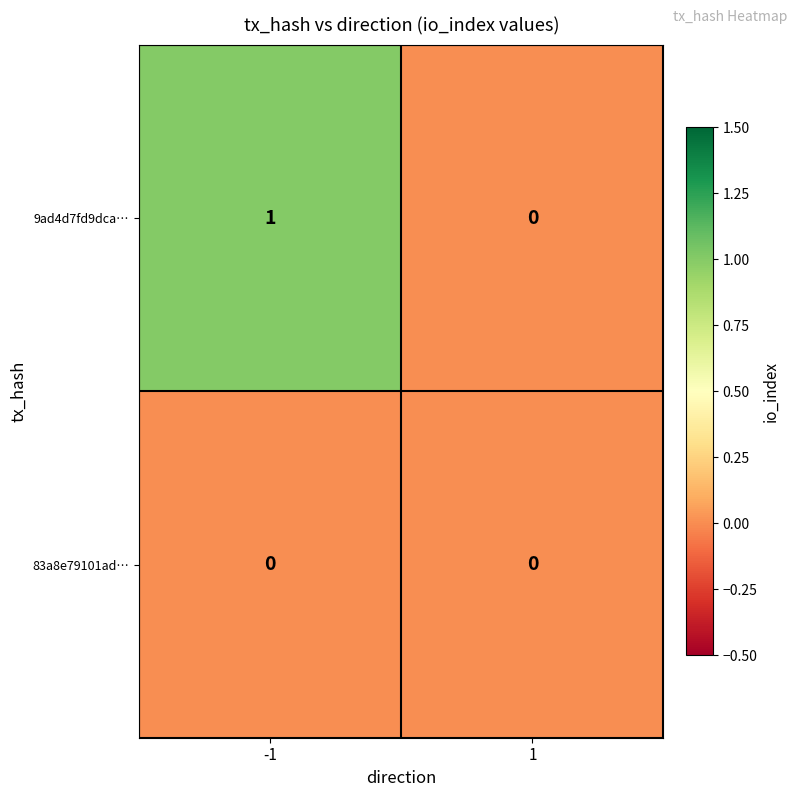

Between -1 and 1, which series saw the biggest shift?

9ad4d7fd9dca…